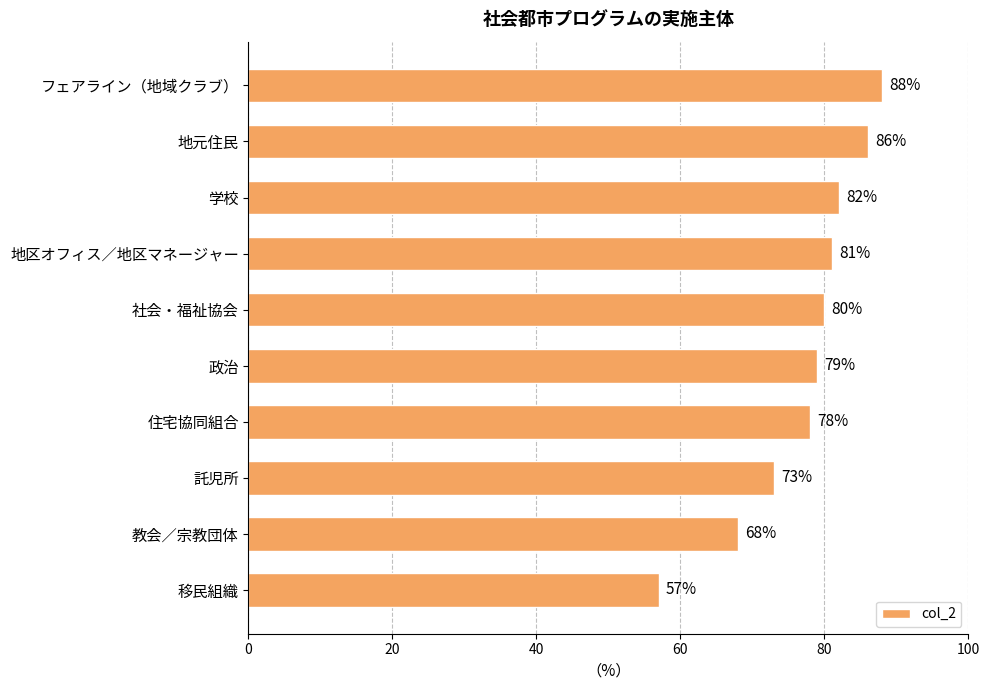

What is the average value?

77